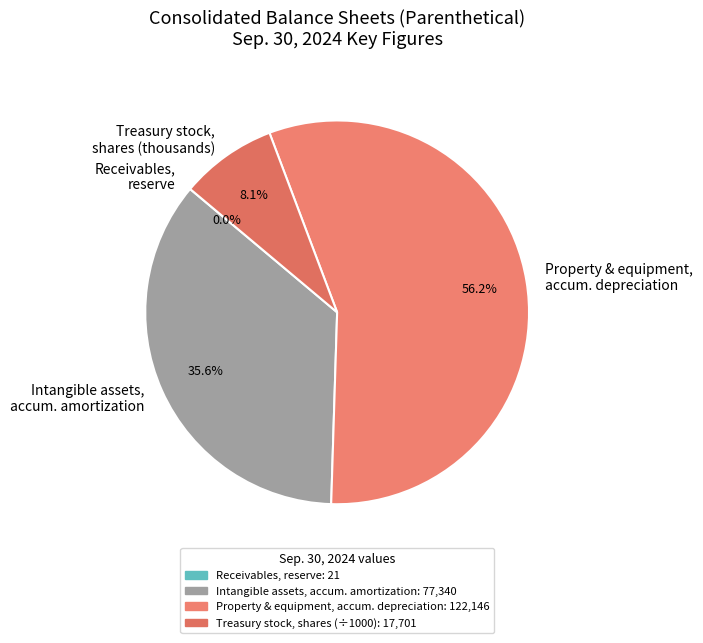

Which category has the biggest portion of the pie?

Property & equipment, accum. depreciation